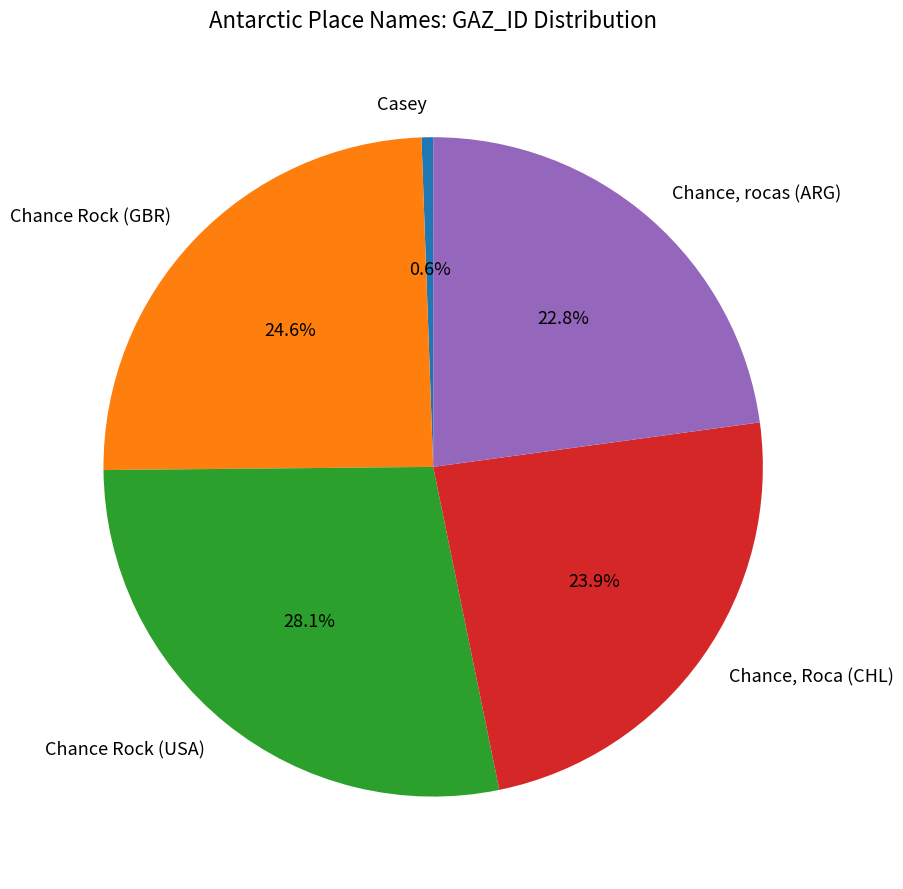

Rank the categories by value from lowest to highest.

Casey, Chance, rocas (ARG), Chance, Roca (CHL), Chance Rock (GBR), Chance Rock (USA)